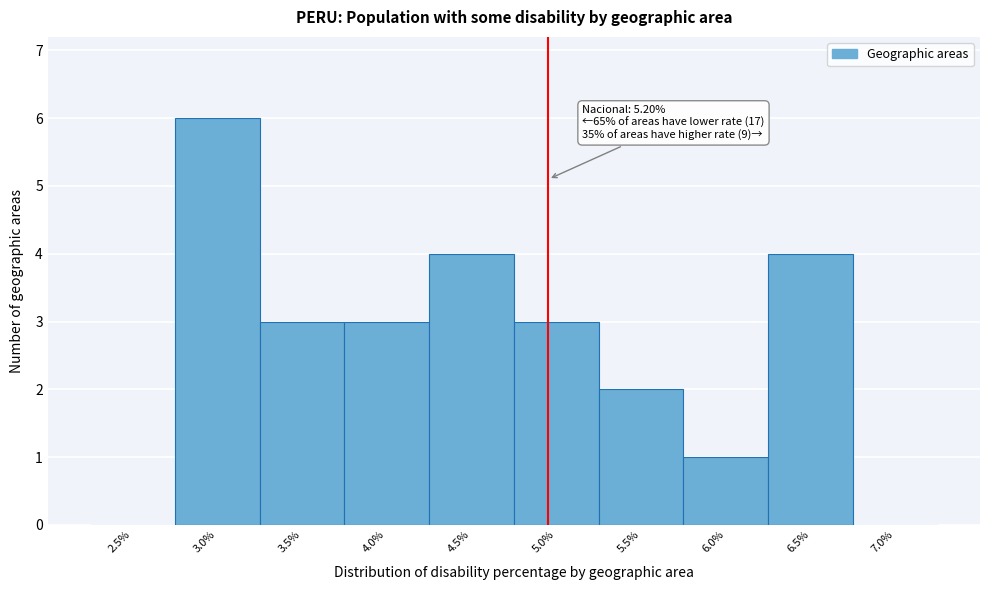

Reading left to right, transcribe all the data shown in this chart.

2.5%=0	3.0%=6	3.5%=3	4.0%=3	4.5%=4	5.0%=3	5.5%=2	6.0%=1	6.5%=4	7.0%=0